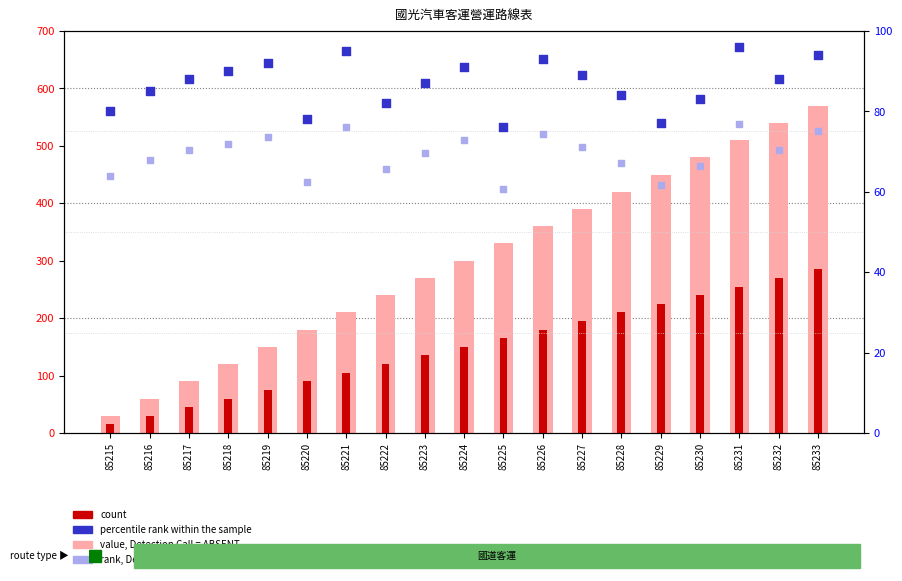

What is the total value across all series at 85216?

243.0